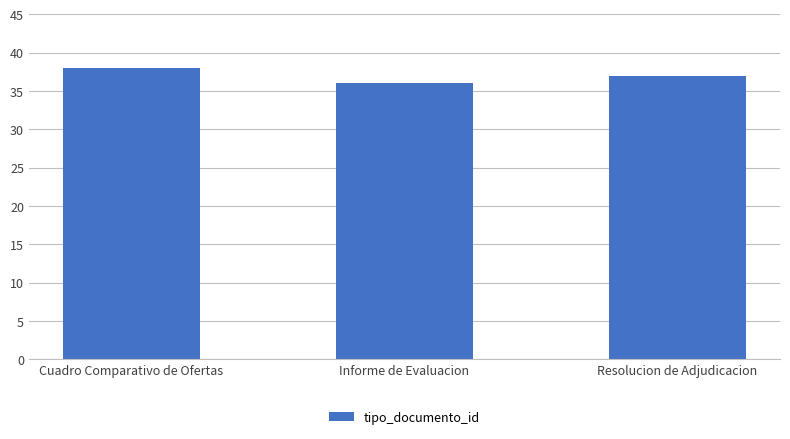

What value does the data have at Informe de Evaluacion?

36